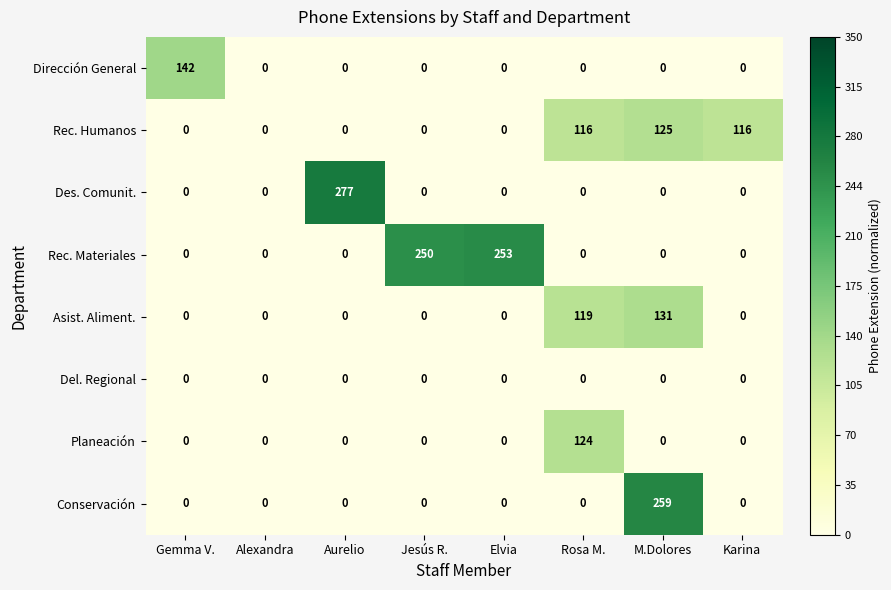

Which series has the largest range (max minus min)?

Des. Comunit.